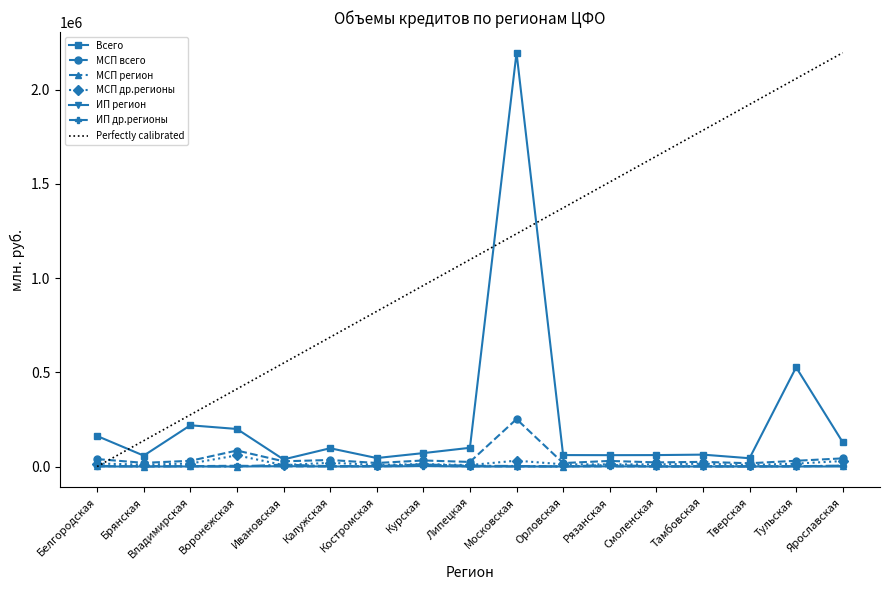

Read the Всего value at Тамбовская, to the nearest 10.

63200